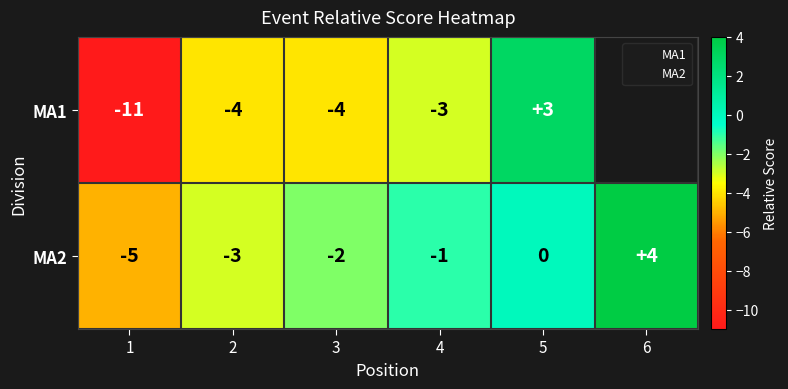

Is the value of MA2 at 1 greater than the value of MA1 at 6?

No